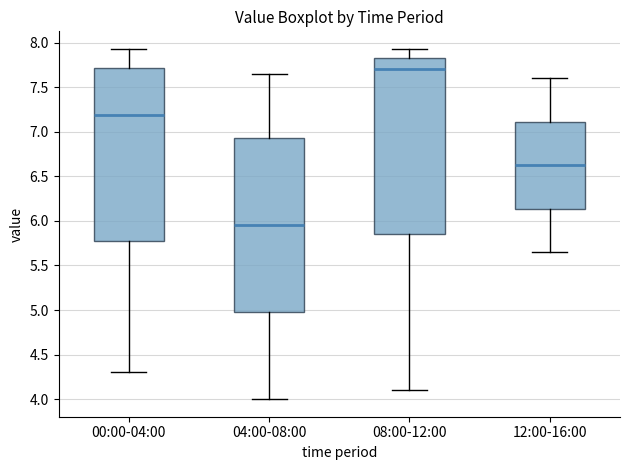

Which box's median line is the lowest?

04:00-08:00